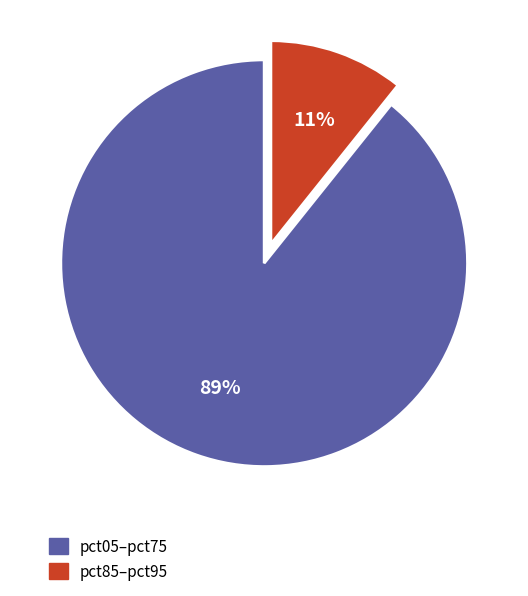

To the nearest percent, what is the average slice percentage?

50%